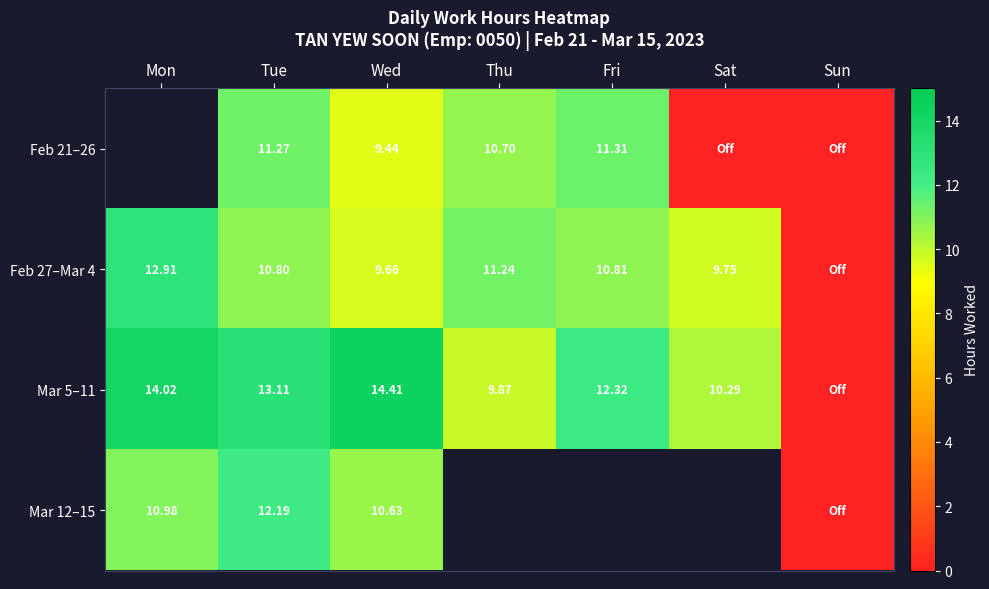

Which category has the lowest value in the Feb 27–Mar 4 series?

Sun